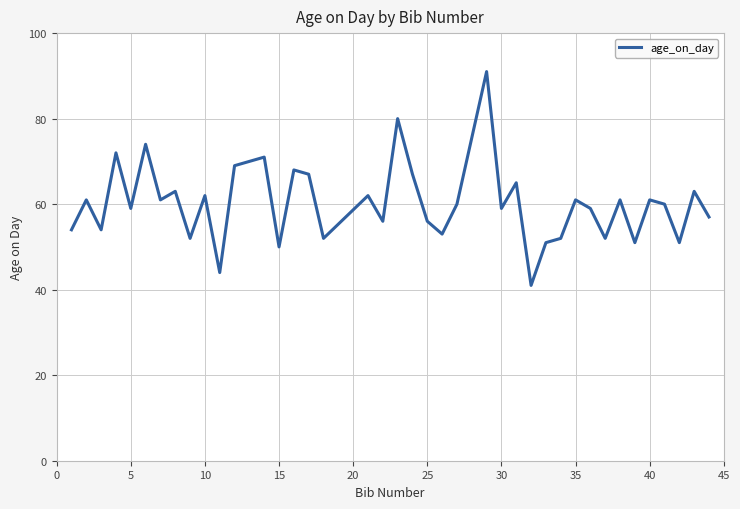

What is the difference between the maximum and minimum values?

50